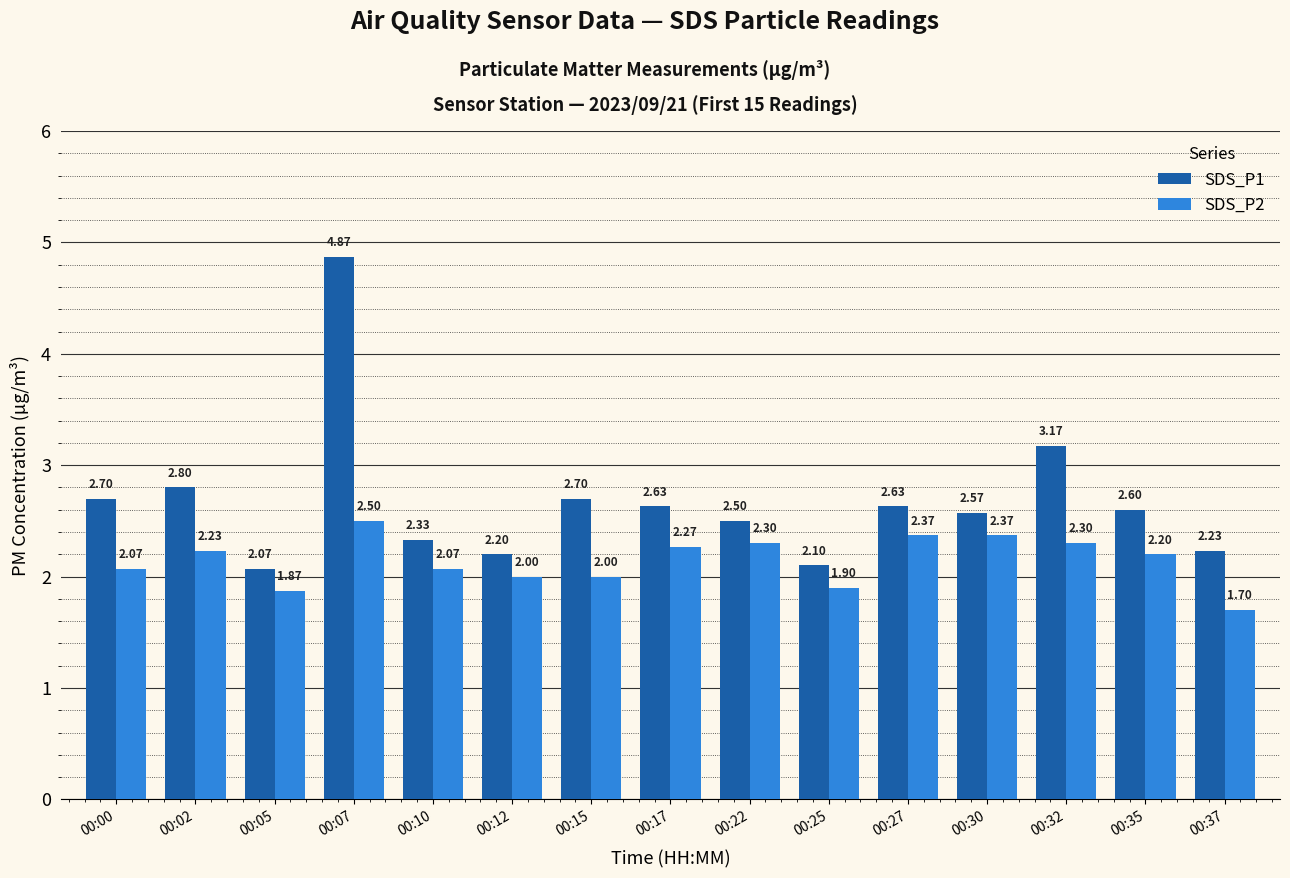

What is the difference between the highest and lowest values at 00:30?

0.2